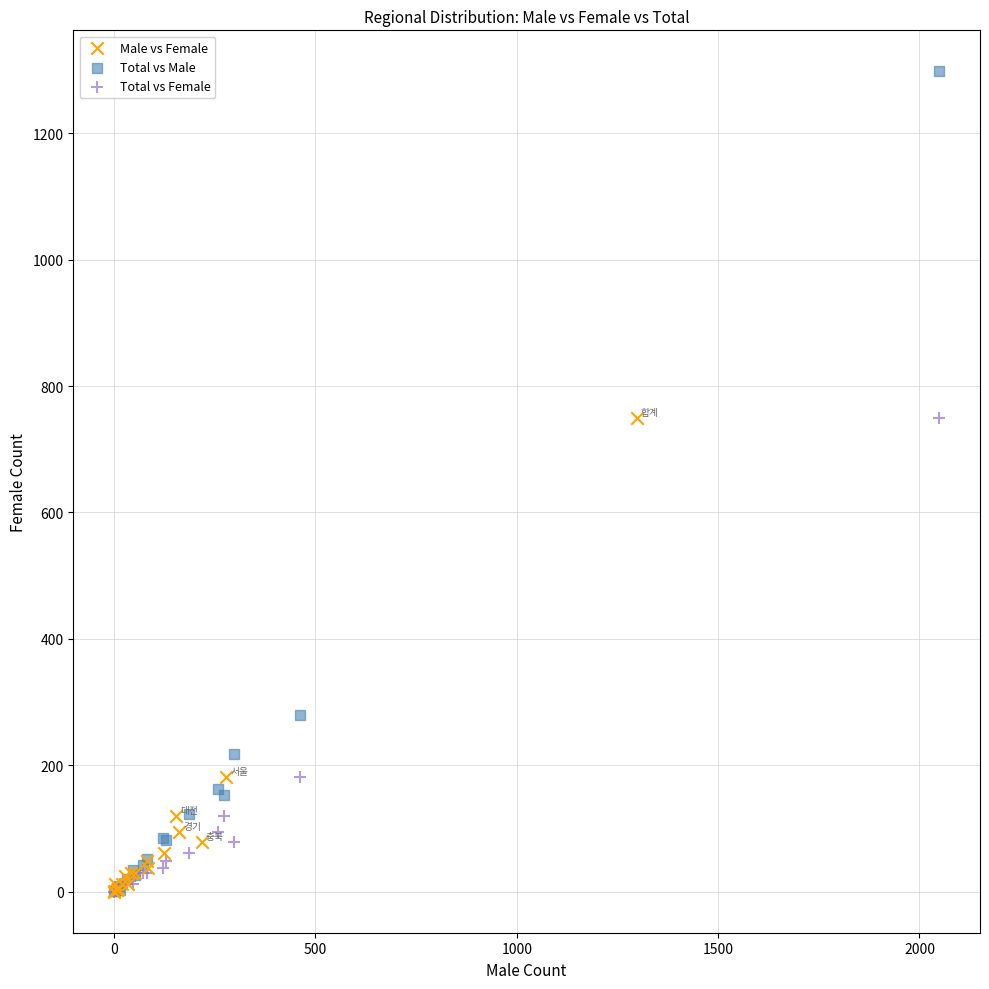

Which series contains the highest Y value?

Total vs Male